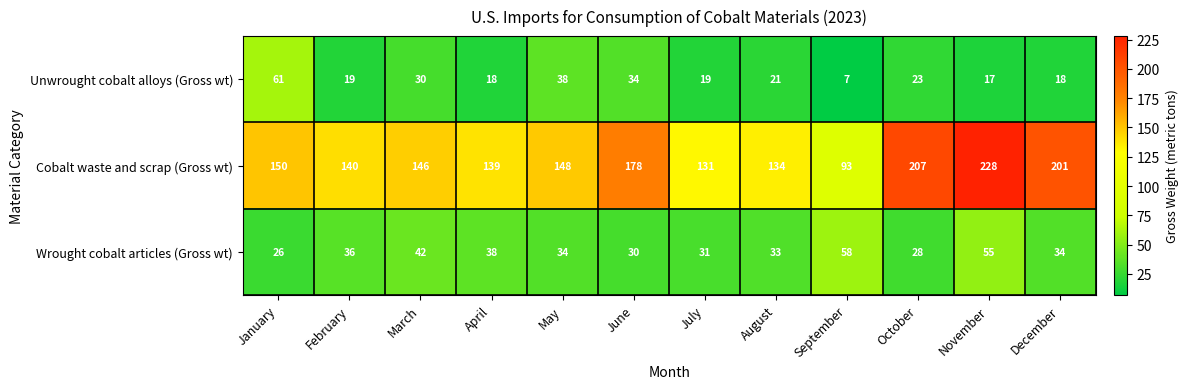

Is it true that Unwrought cobalt alloys (Gross wt) equals 30 at December?

False